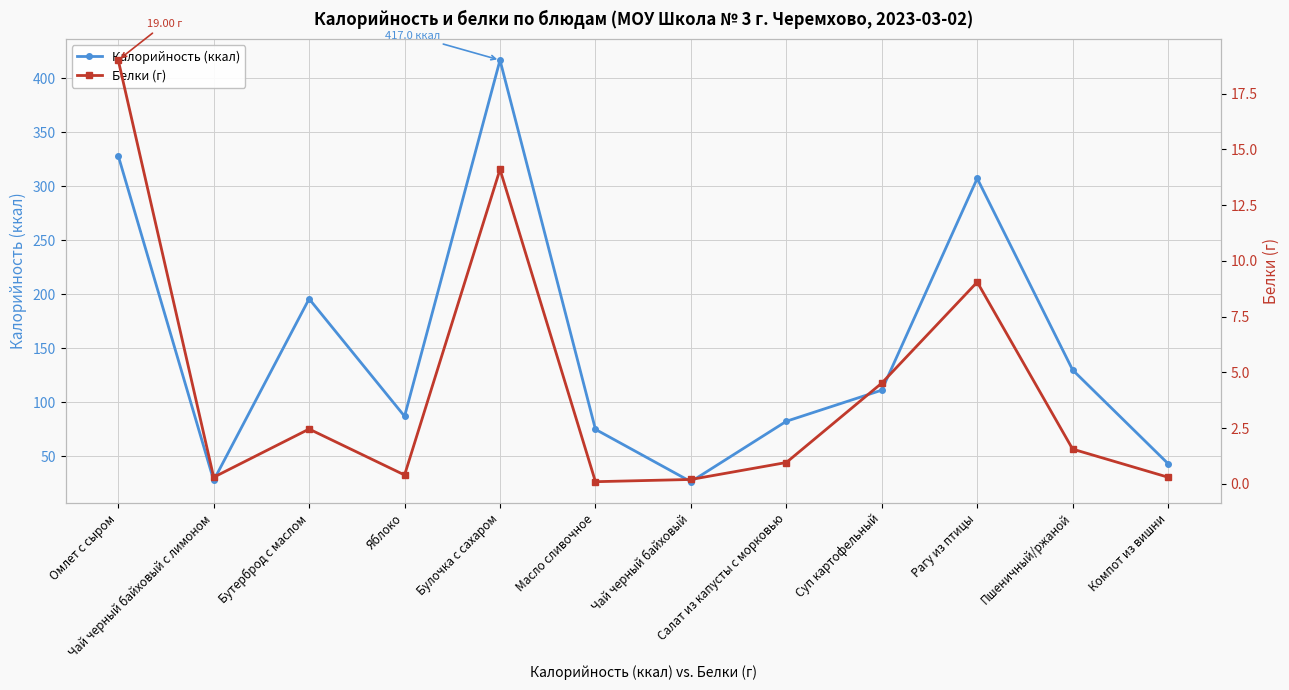

What is the smallest value displayed?

0.1